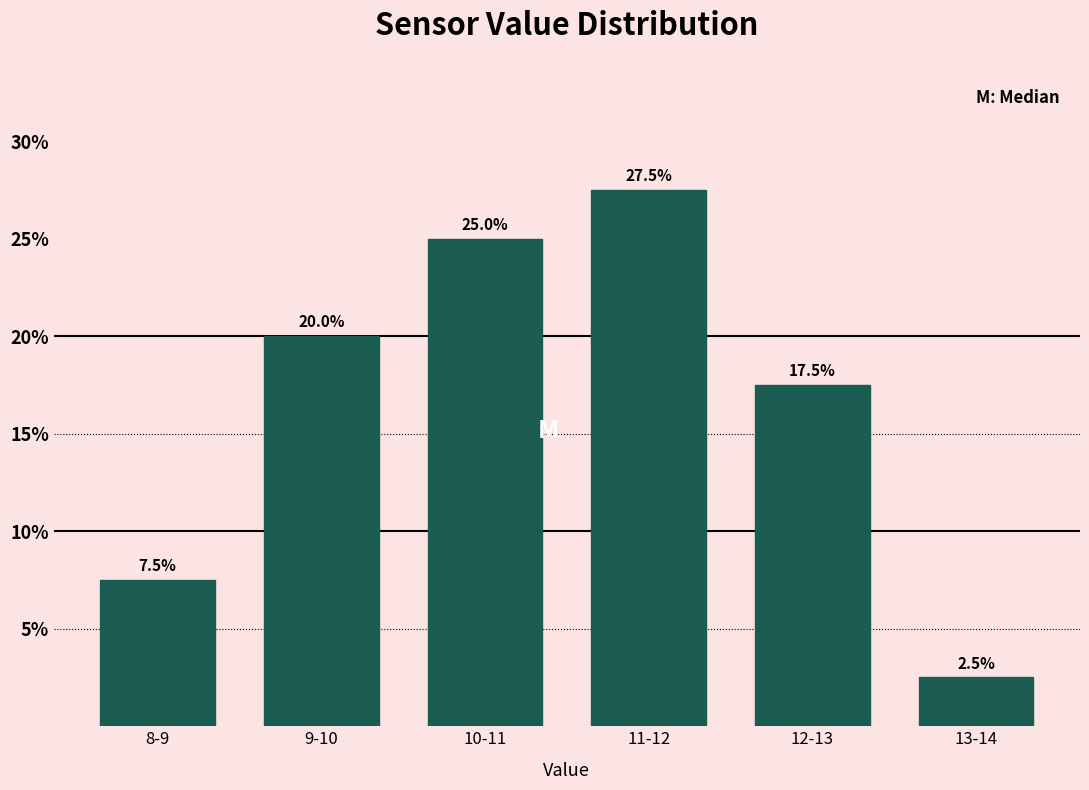

Reading left to right, transcribe all the data shown in this chart.

8-9=7.5	9-10=20.0	10-11=25.0	11-12=27.5	12-13=17.5	13-14=2.5